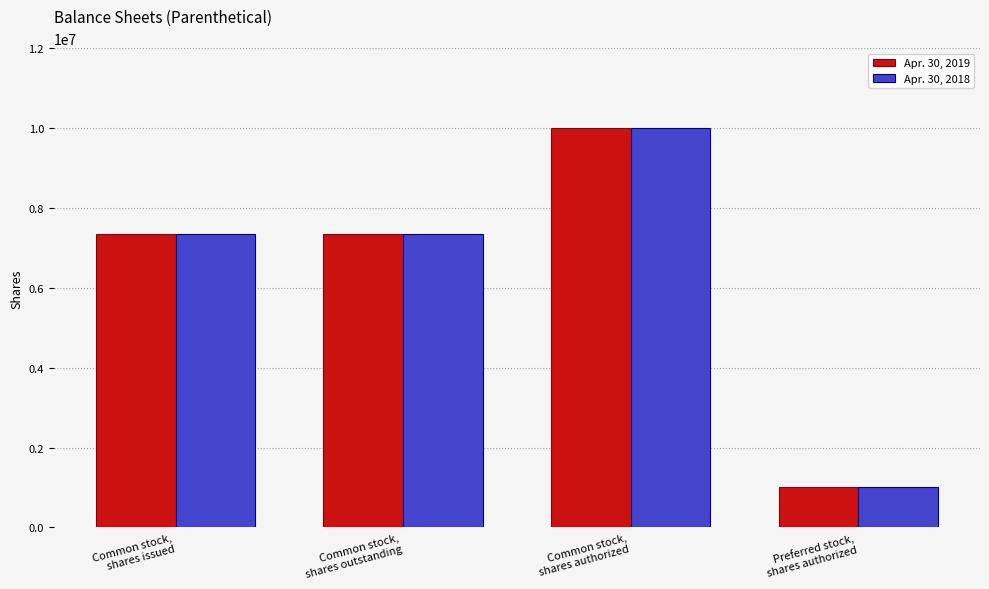

Does the chart contain any negative values?

No